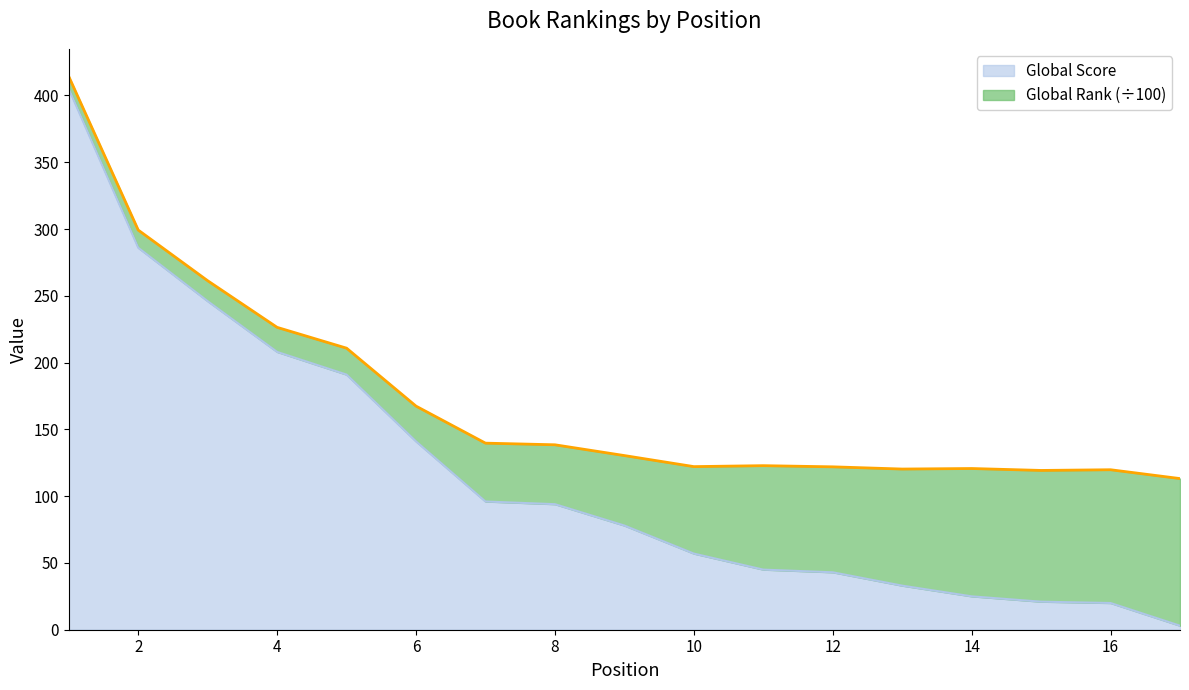

At which label does the data first exceed 78?

1